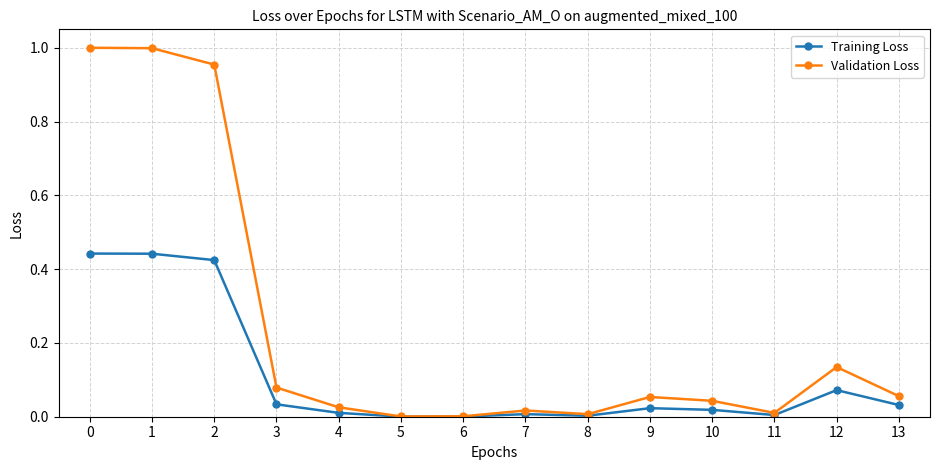

Which series has the largest total across all categories?

Validation Loss